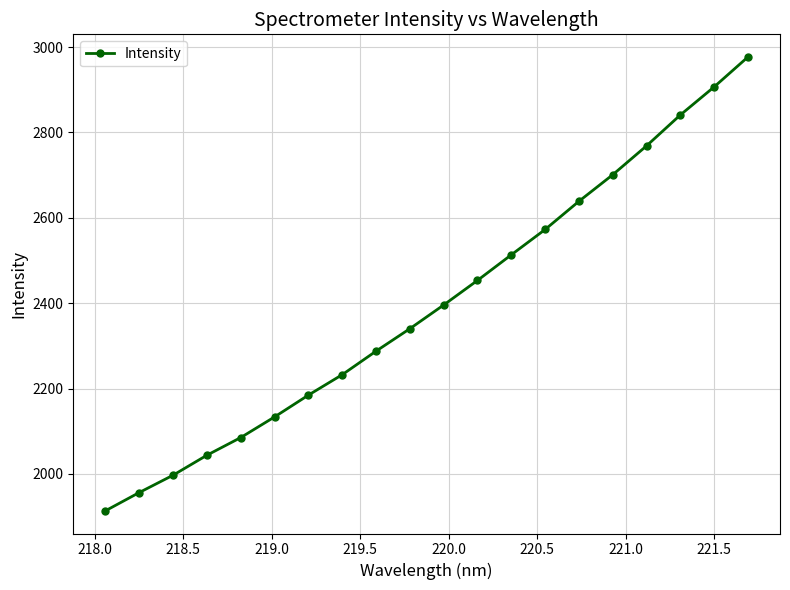

What is the value of the 14th point from the left?

2572.7